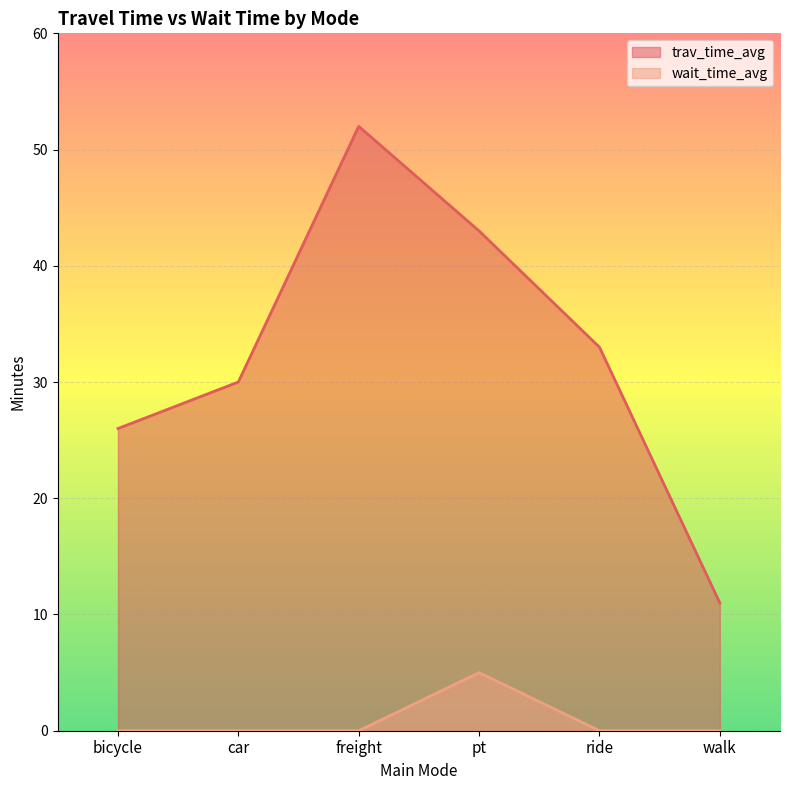

True or false: trav_time_avg has more than 0 points higher than both neighbors.

True